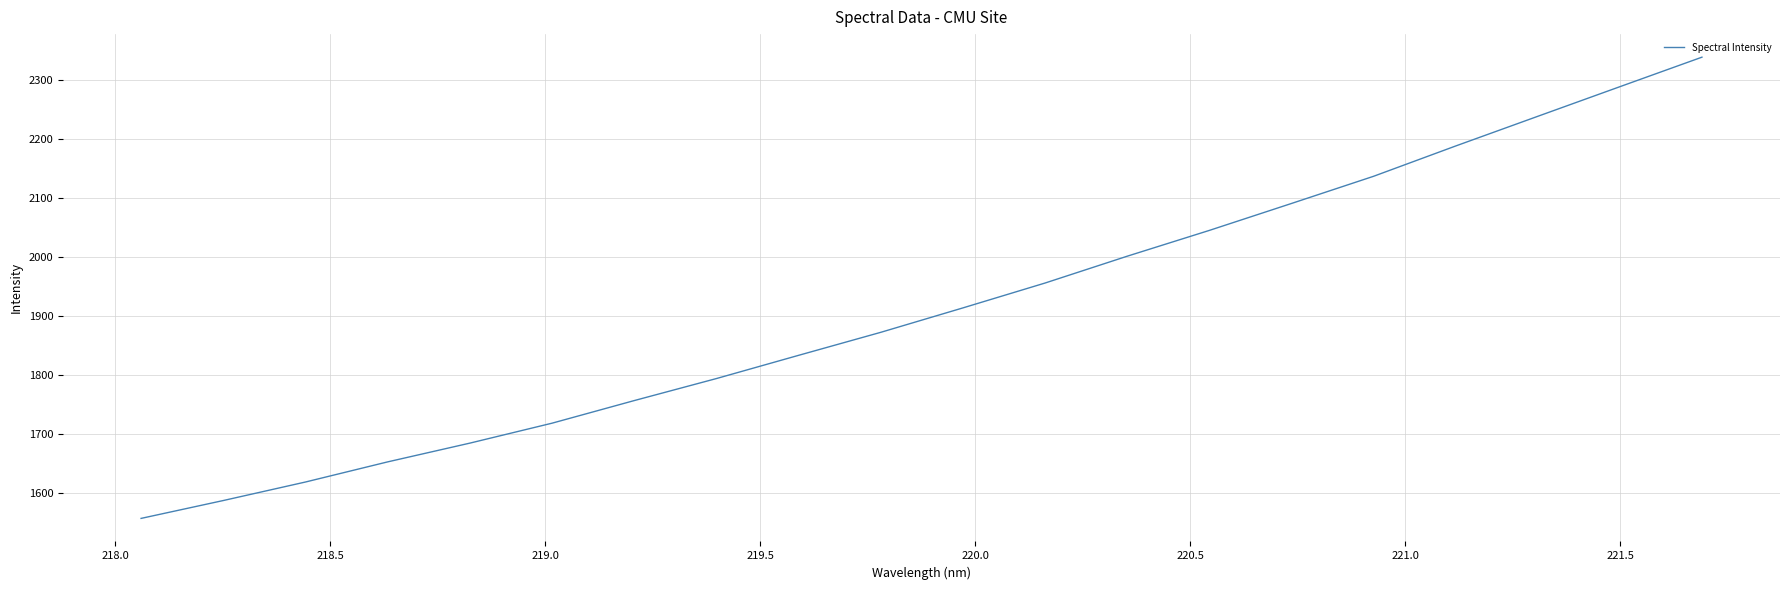

What is the smallest value displayed?

1557.0